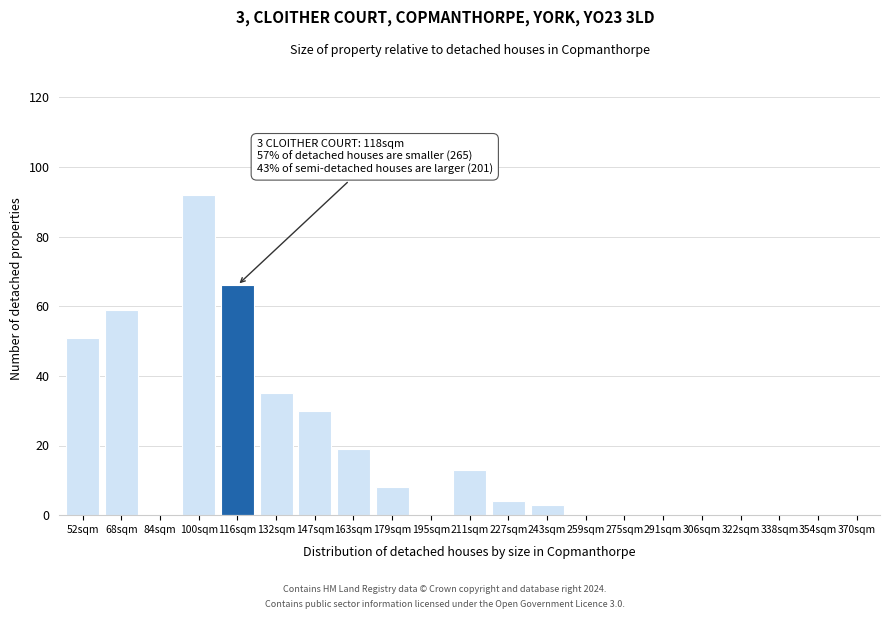

Reading left to right, extract all data points from this chart.

52sqm=51	68sqm=59	84sqm=0	100sqm=92	116sqm=66	132sqm=35	147sqm=30	163sqm=19	179sqm=8	195sqm=0	211sqm=13	227sqm=4	243sqm=3	259sqm=0	275sqm=0	291sqm=0	306sqm=0	322sqm=0	338sqm=0	354sqm=0	370sqm=0